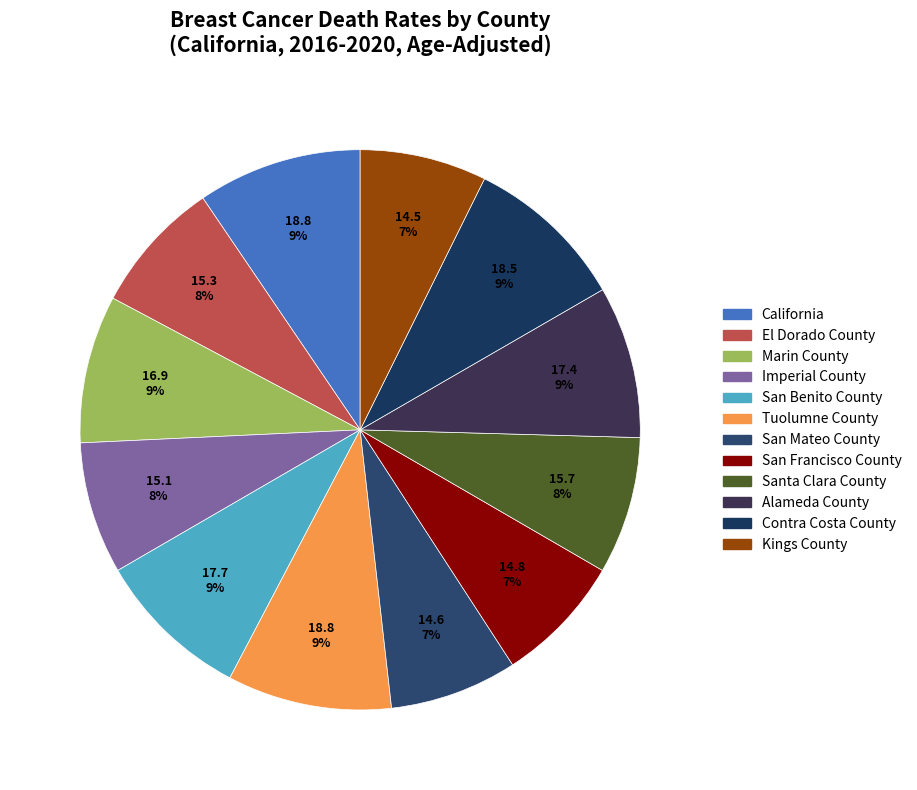

Which has a higher value, California or Marin County?

California